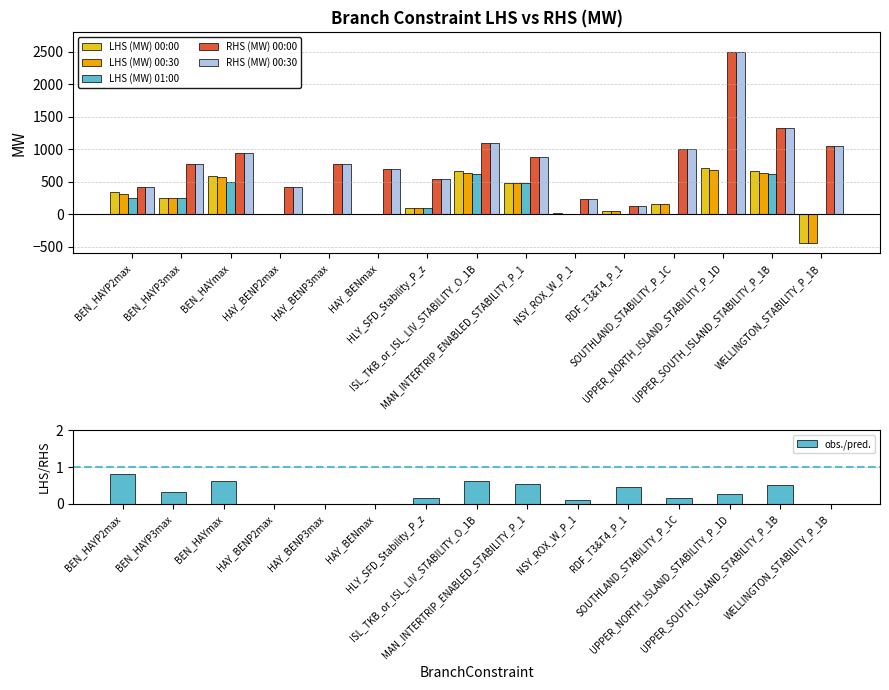

What position from the left is UPPER_NORTH_ISLAND_STABILITY_P_1D?

13